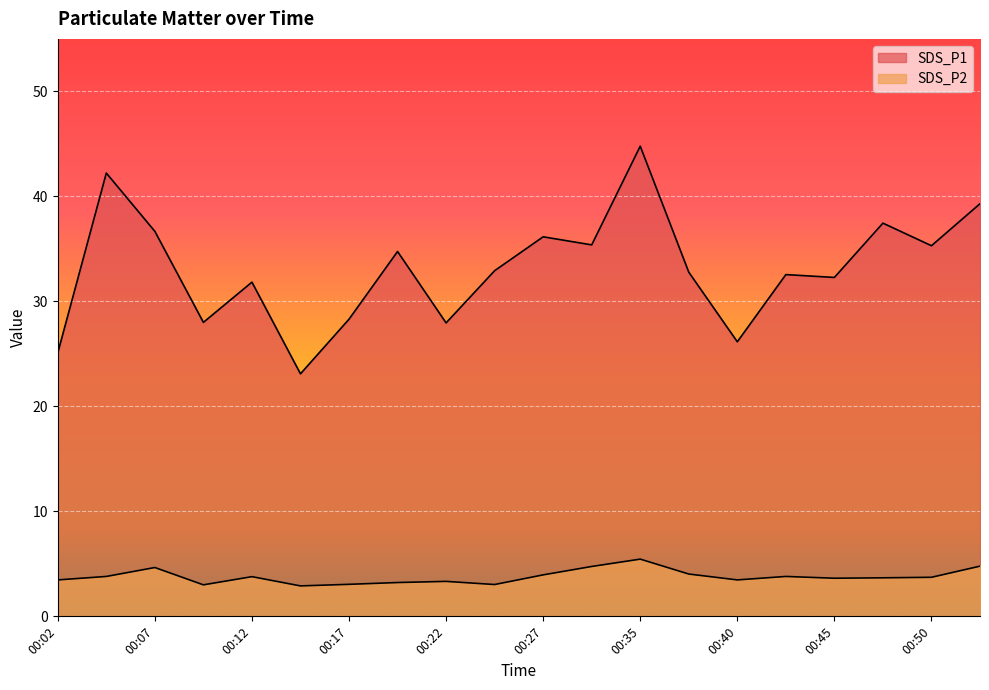

True or false: SDS_P2 has more than 2 points higher than both neighbors.

True